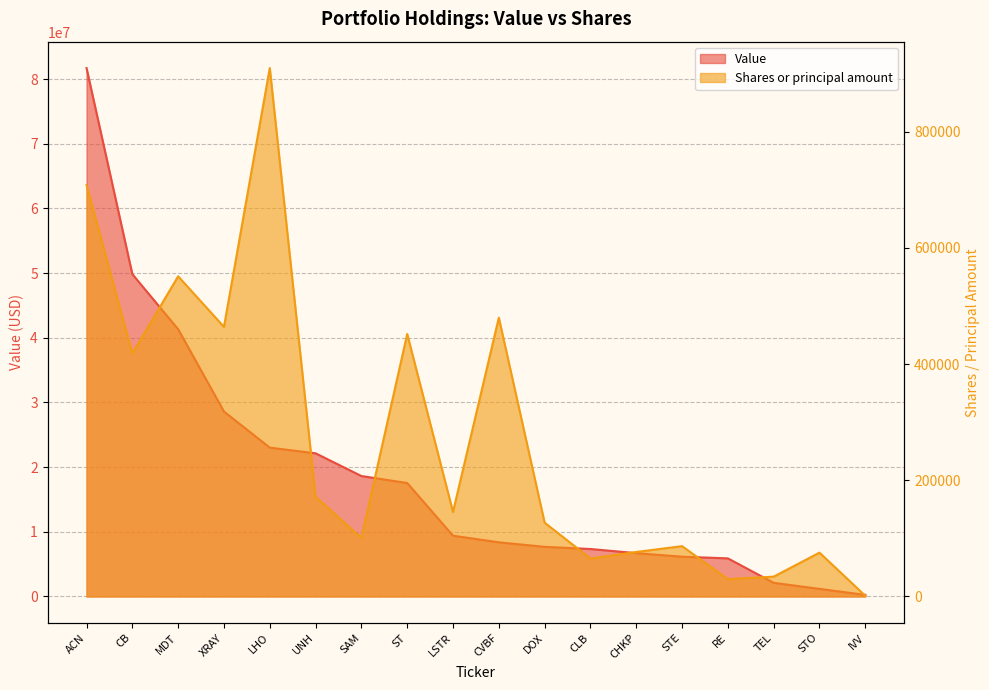

What is the value of the Value point at the 14th from the left?

6151000